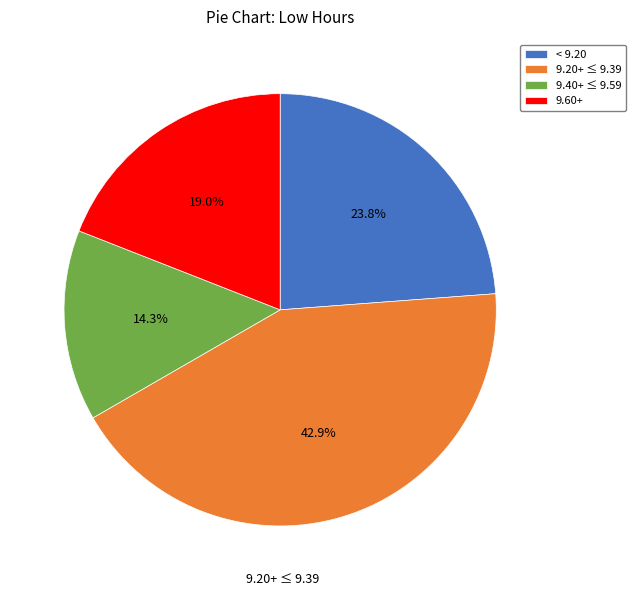

Is there any slice that represents more than half of the pie?

No